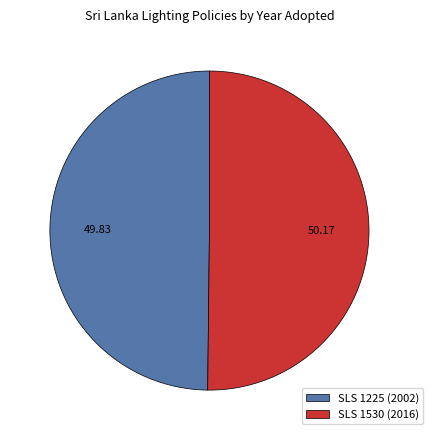

Approximately how many times larger is the value at SLS 1530 (2016) compared to SLS 1225 (2002)?

1.0